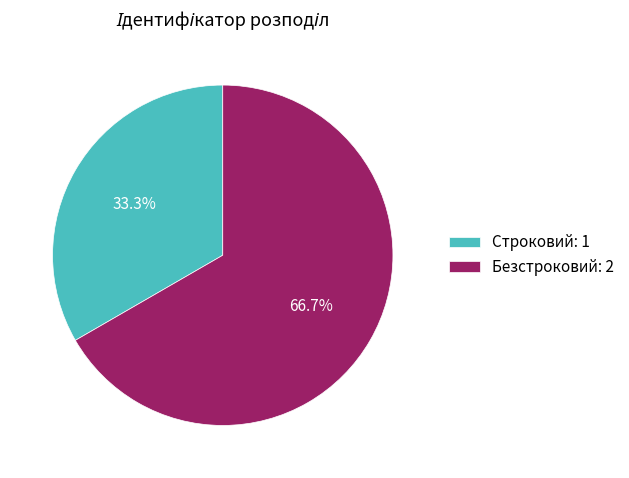

The Безстроковий slice represents 61% of the pie. True or false?

False